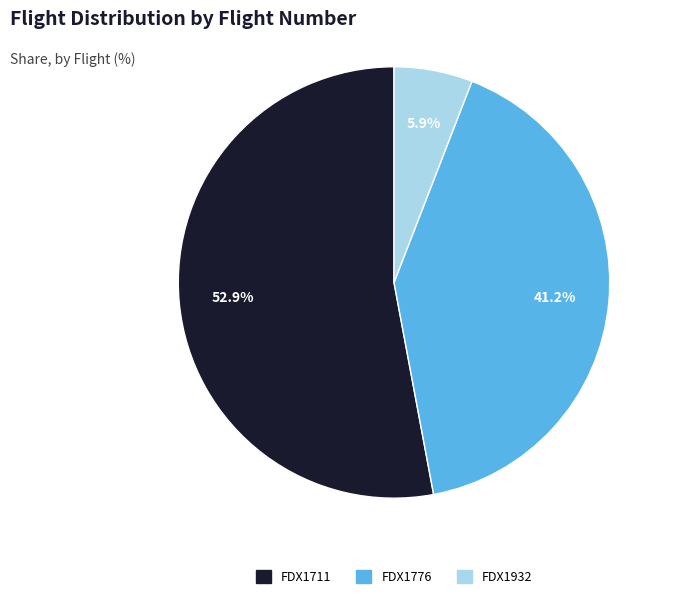

To the nearest percent, what percentage of the pie is FDX1711?

53%